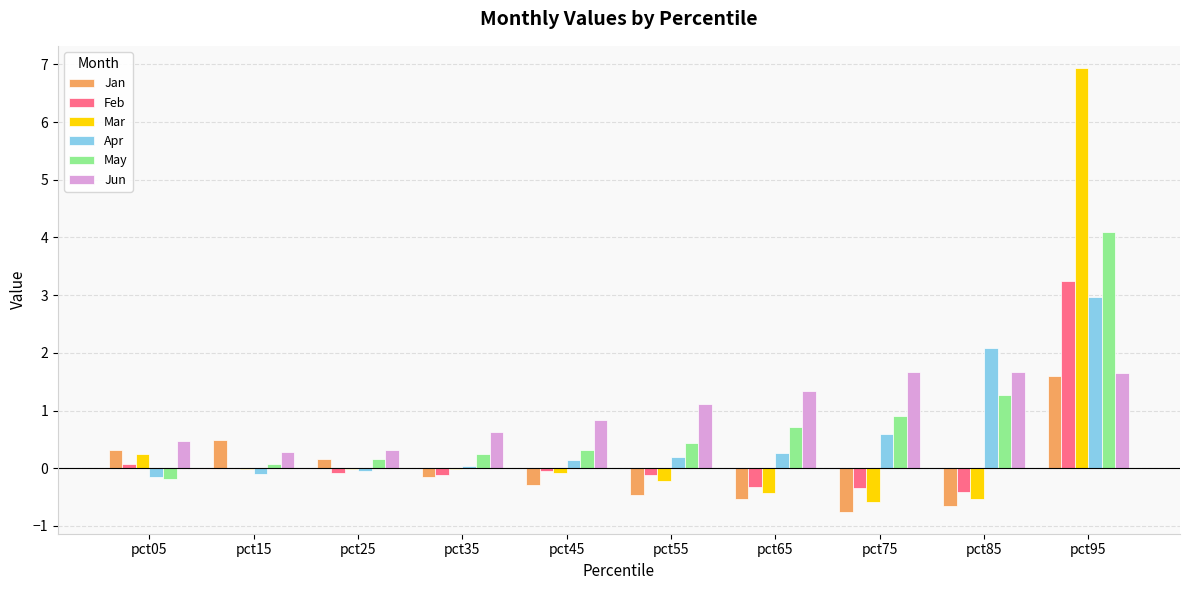

Which series changed the most between pct05 and pct95?

Mar